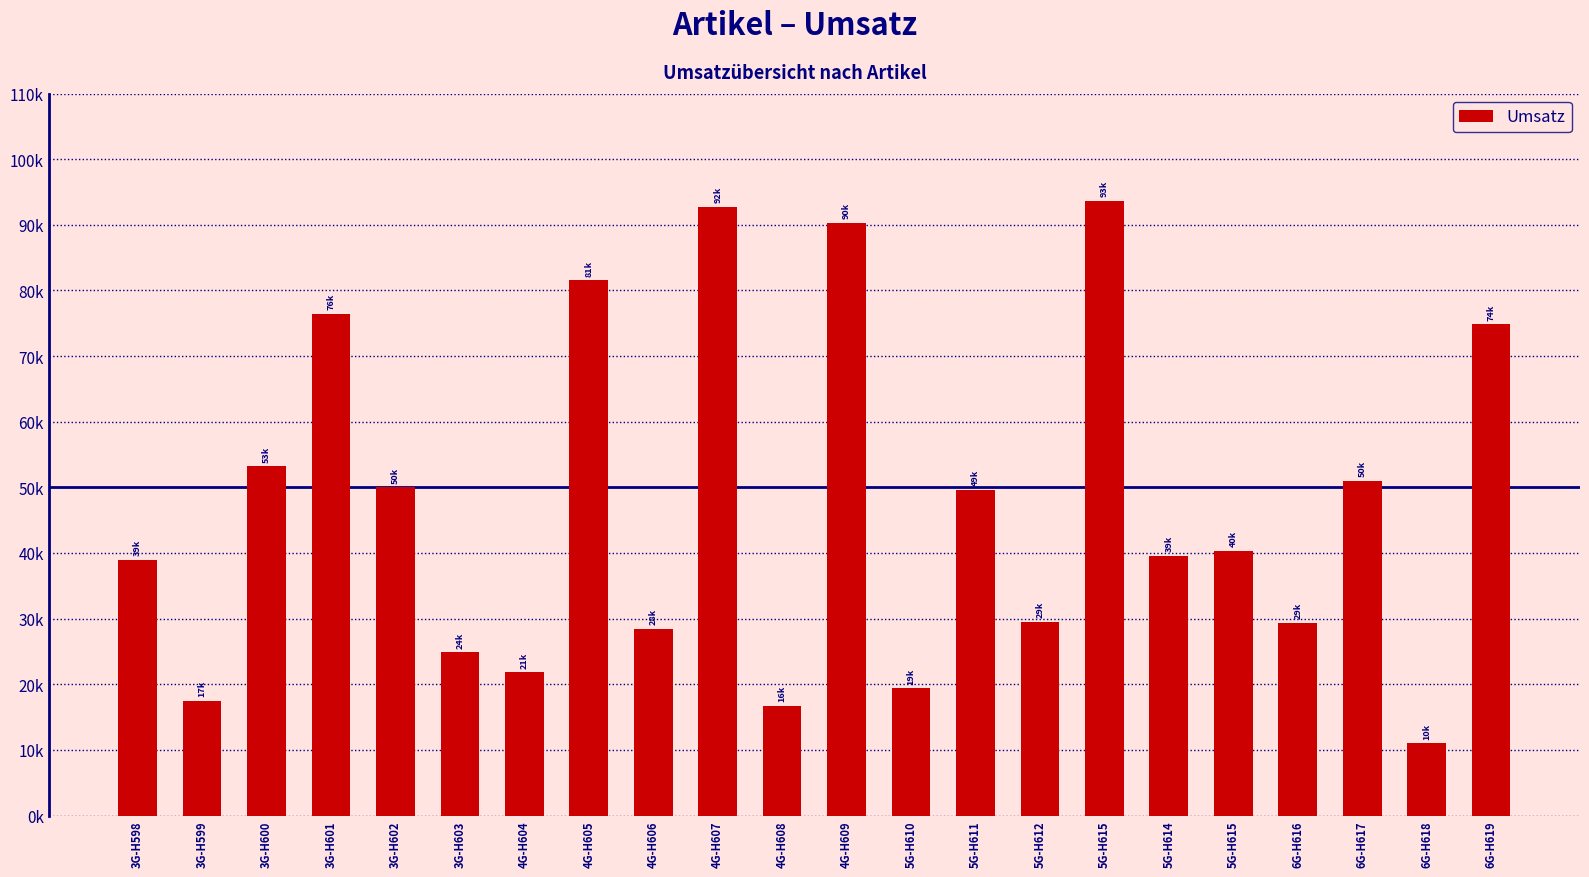

Which label corresponds to the largest value in the chart?

5G-H615